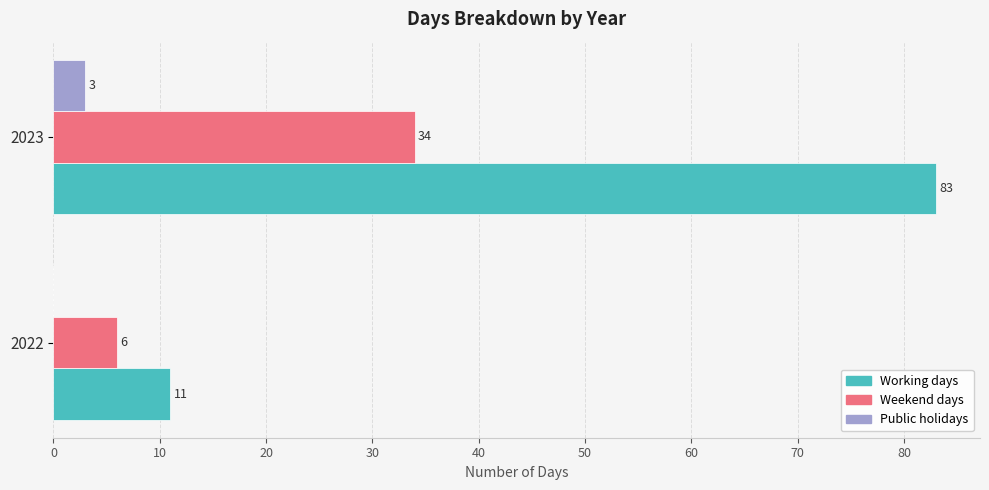

At which category is the sum across all series the highest?

2023